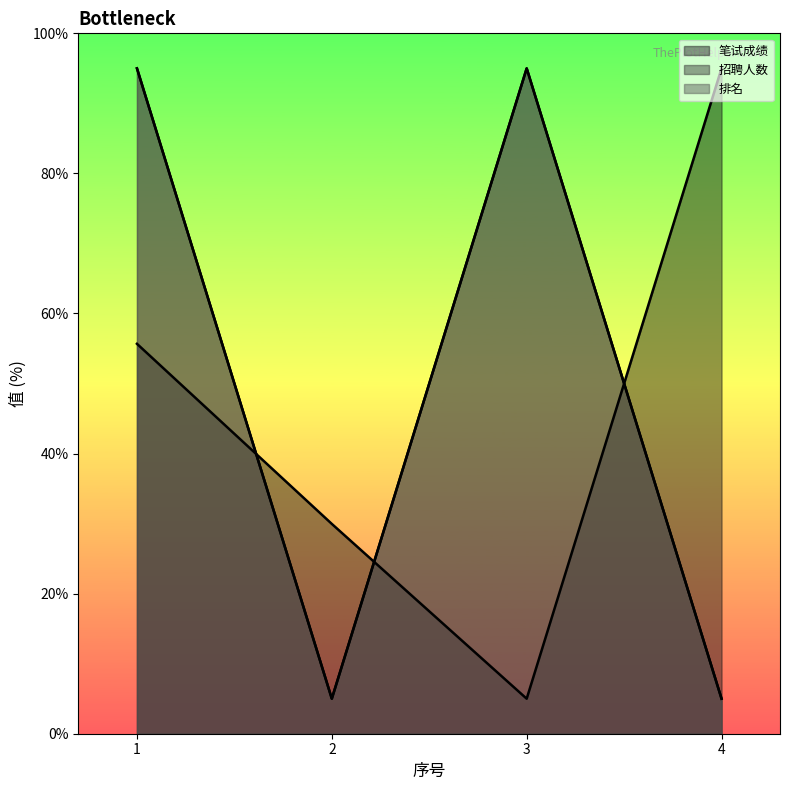

Count the 招聘人数 values in the range 5 to 95.

4